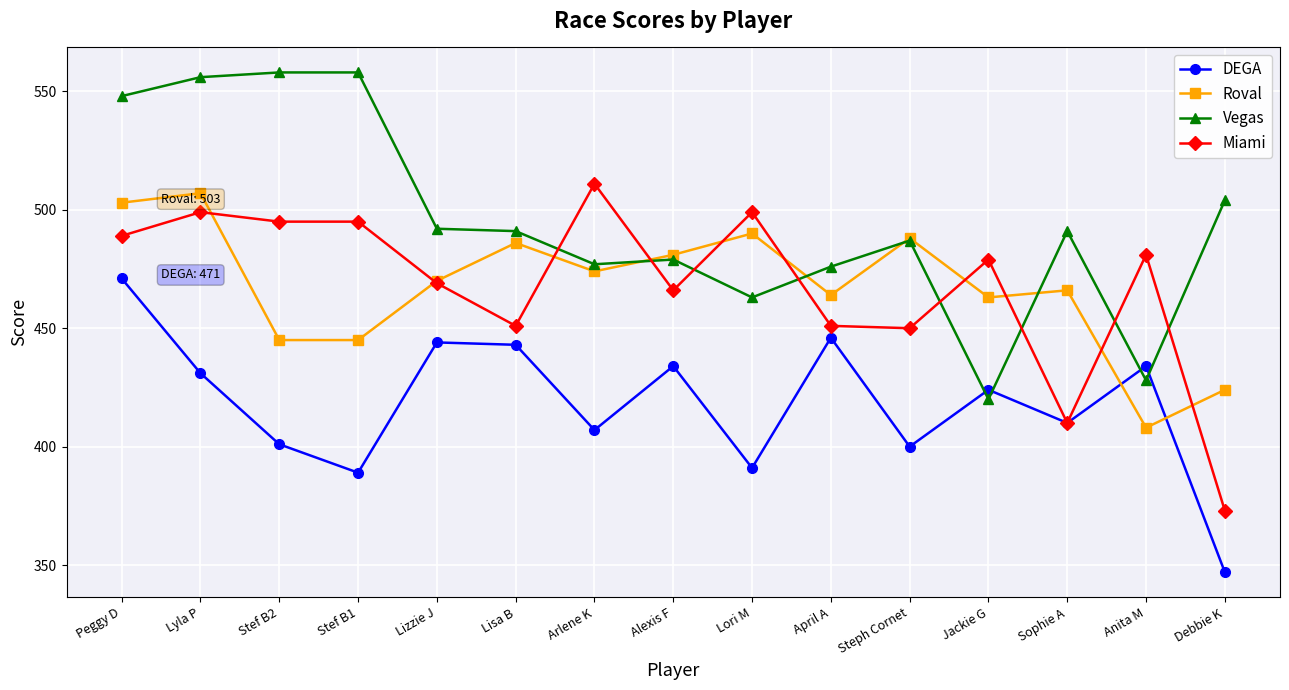

What is the average value of the Miami series?

468